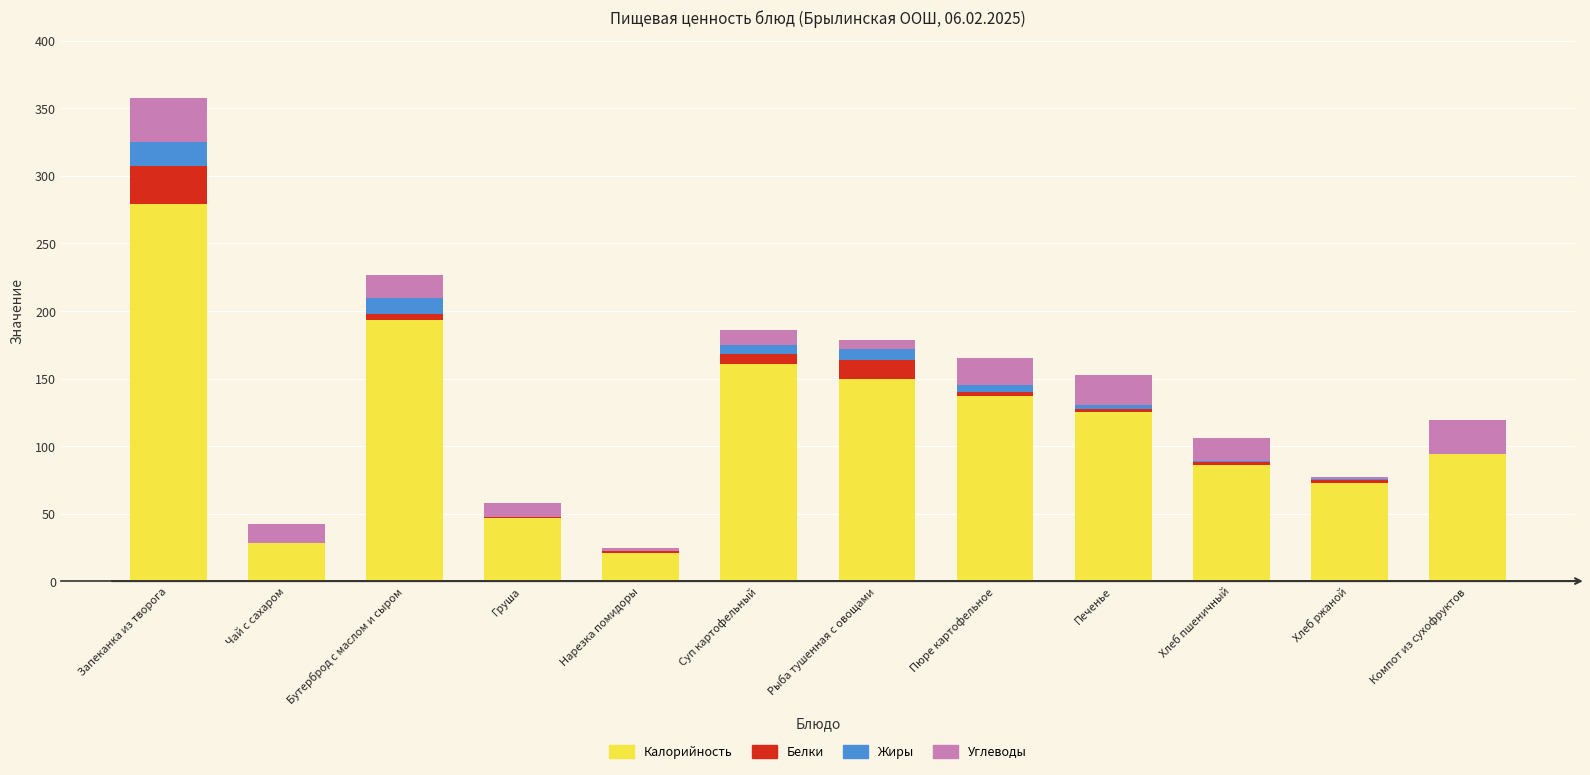

At which label does Калорийность first exceed 125?

Запеканка из творога